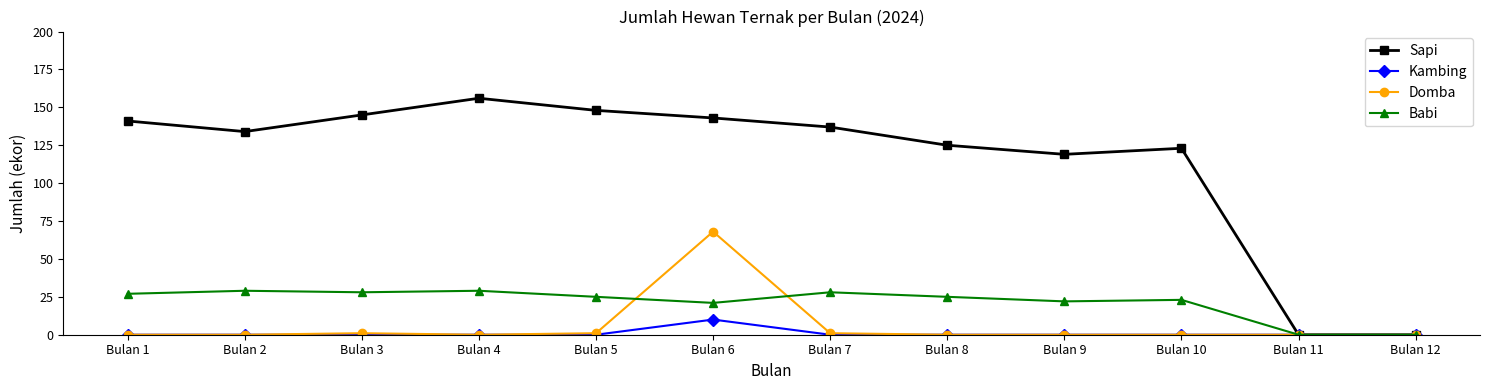

At which category does Sapi reach its first local peak?

Bulan 4